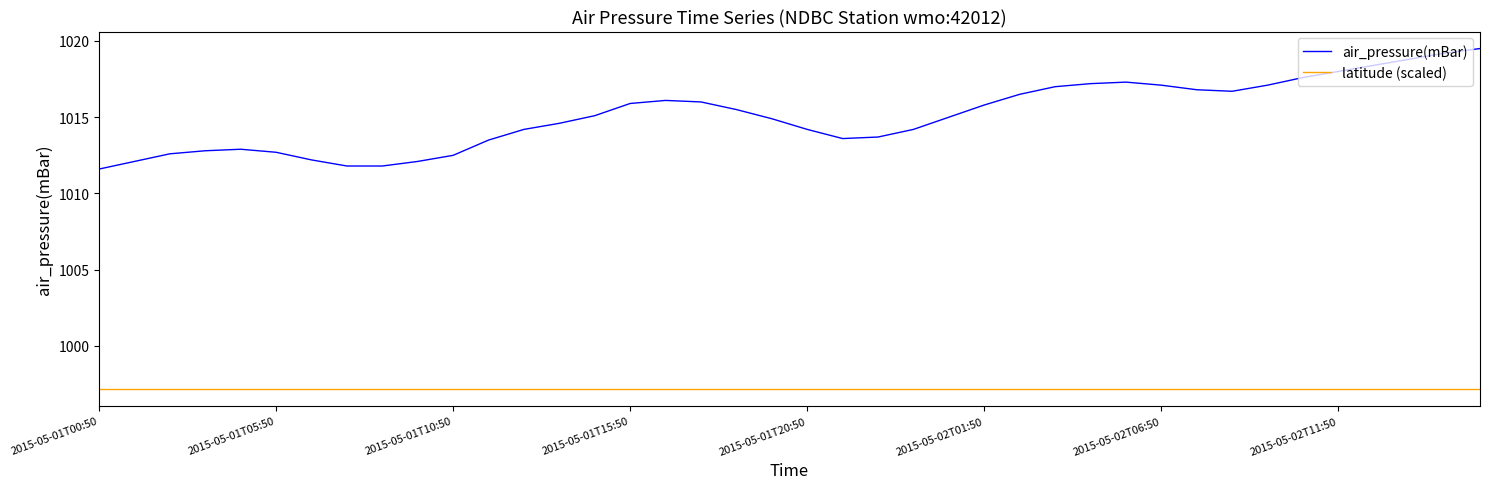

Which series has the largest total across all categories?

air_pressure(mBar)